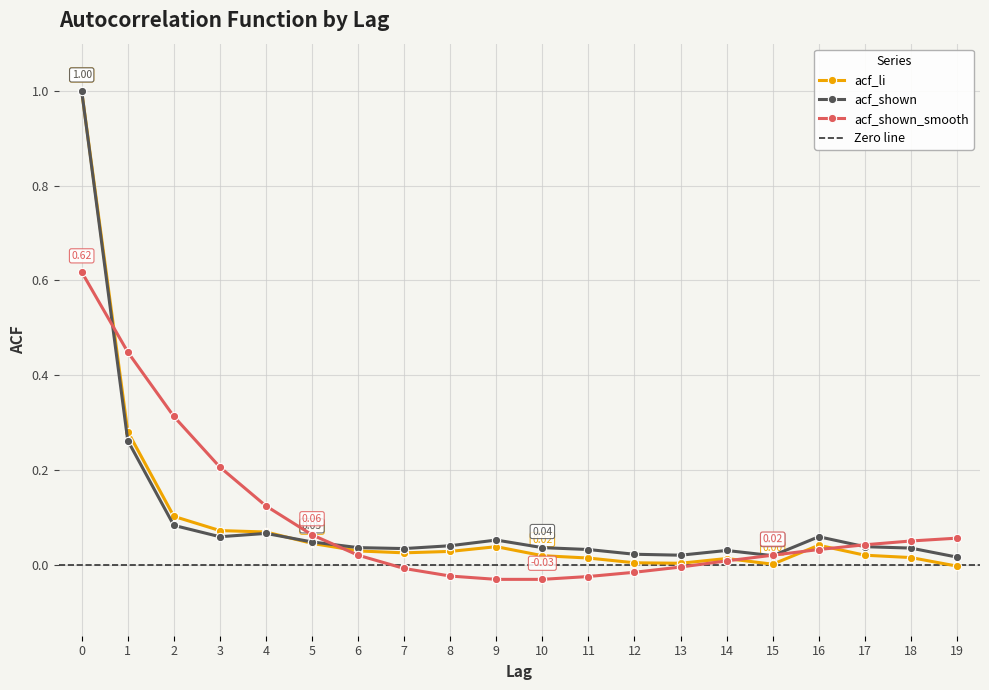

After their last crossing, which series has the higher values: acf_li or acf_shown_smooth?

acf_shown_smooth